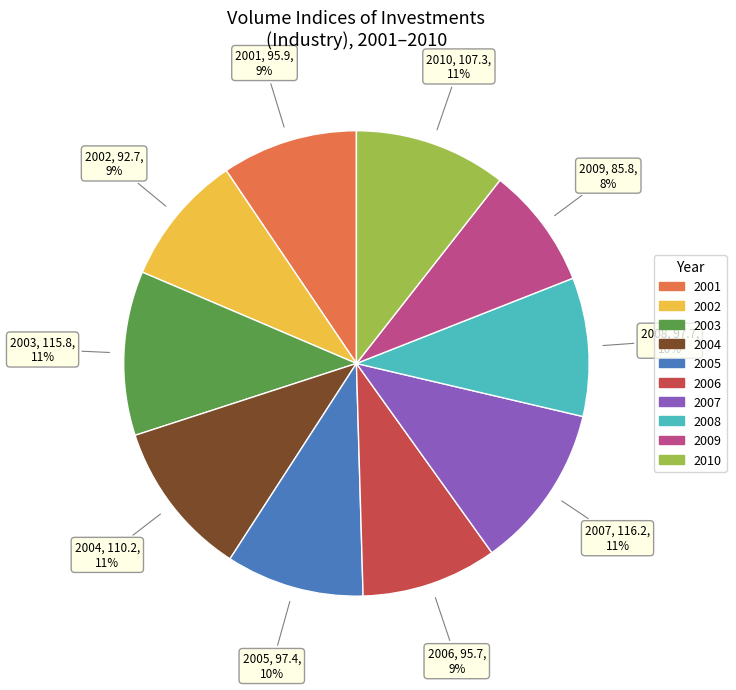

Which has a higher value, 2009 or 2003?

2003